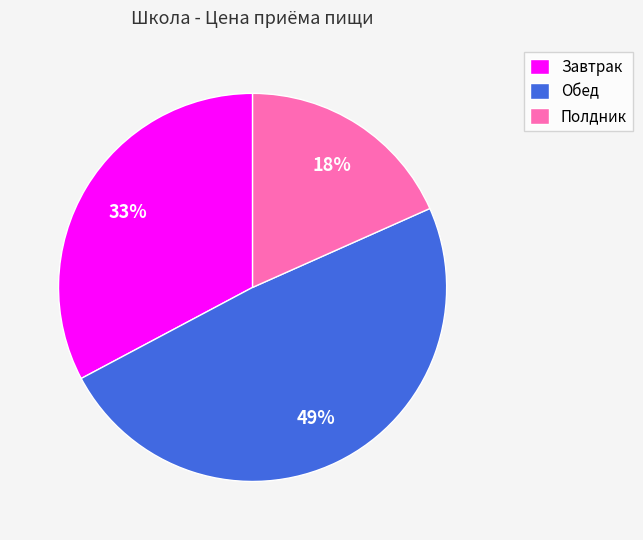

Approximately how many times larger is the value at Полдник compared to Обед?

0.4